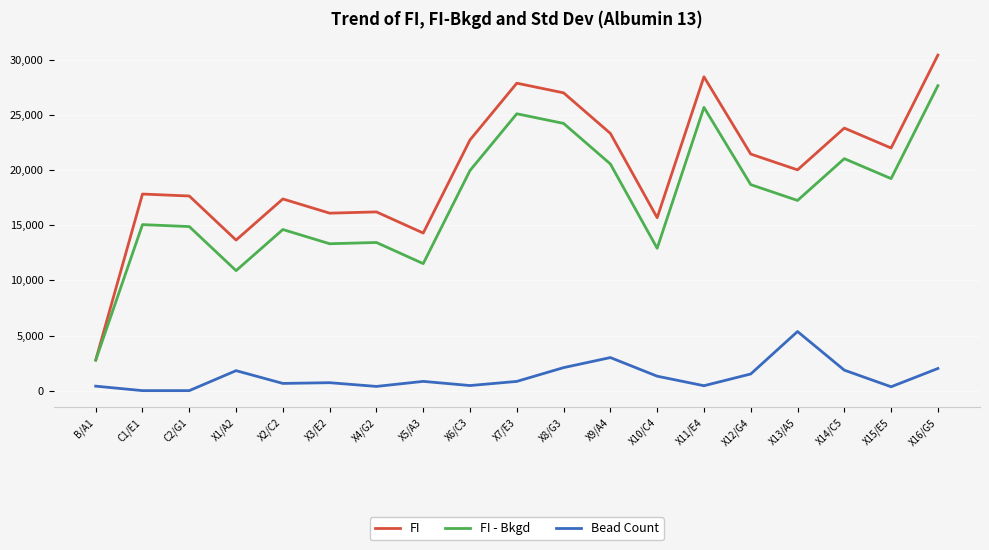

Rank the series at X16/G5 from lowest to highest value.

Bead Count, FI - Bkgd, FI